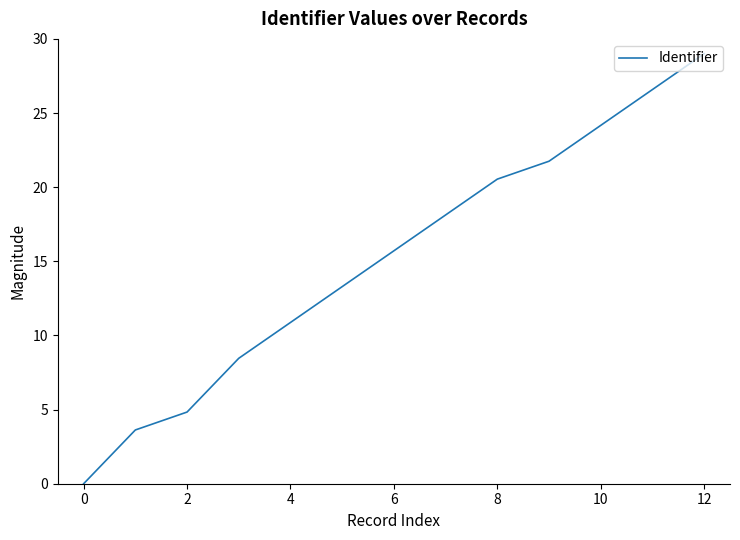

What is the greatest value displayed?

29.0